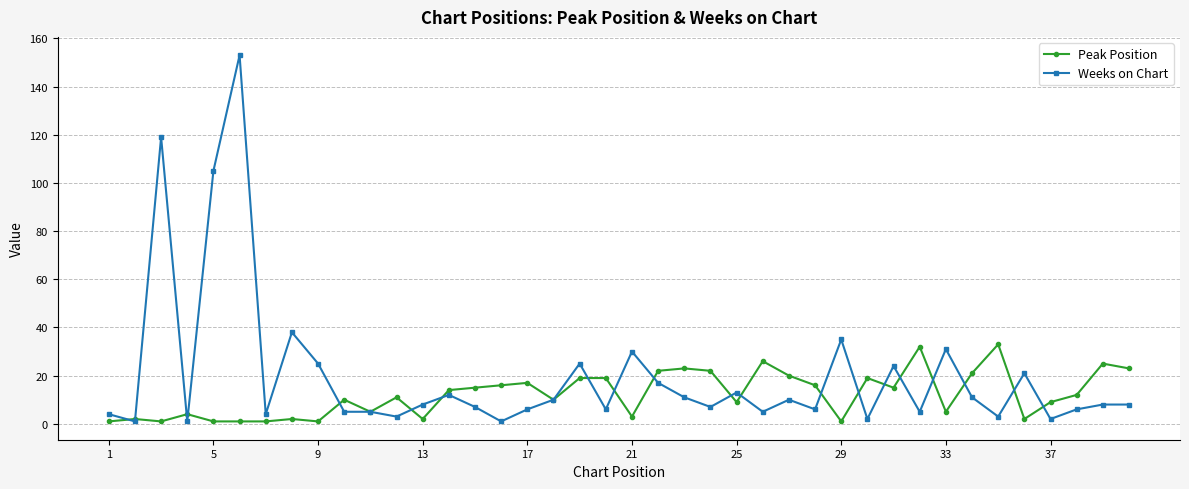

At how many categories does at least one series exceed 37?

4